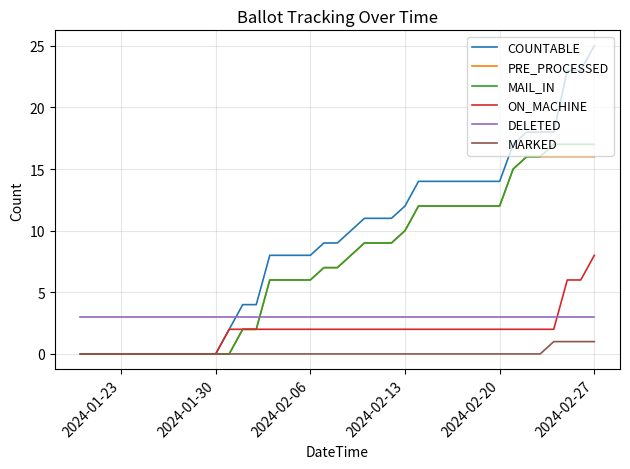

Which series has the largest total across all categories?

COUNTABLE